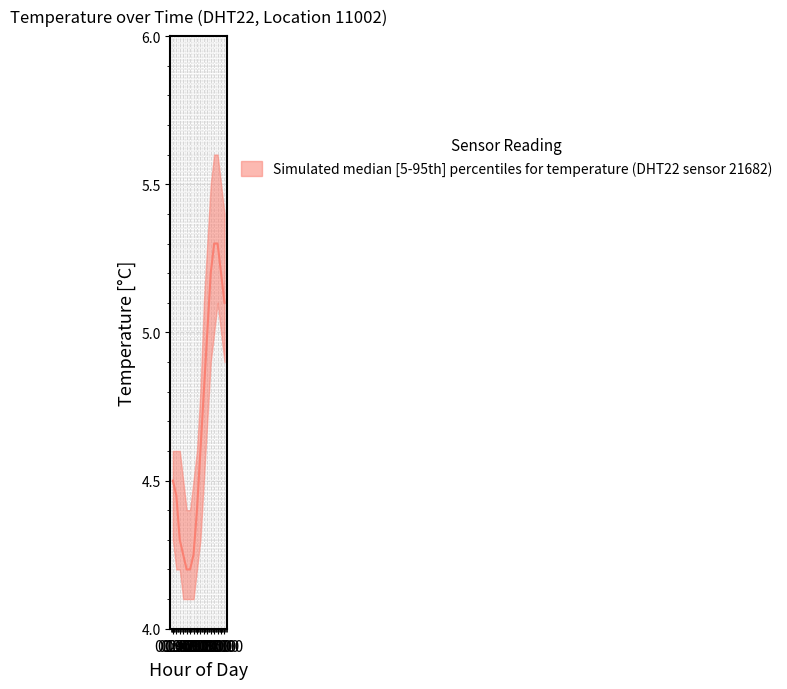

What is the label of the 7th point from the left?

06:00